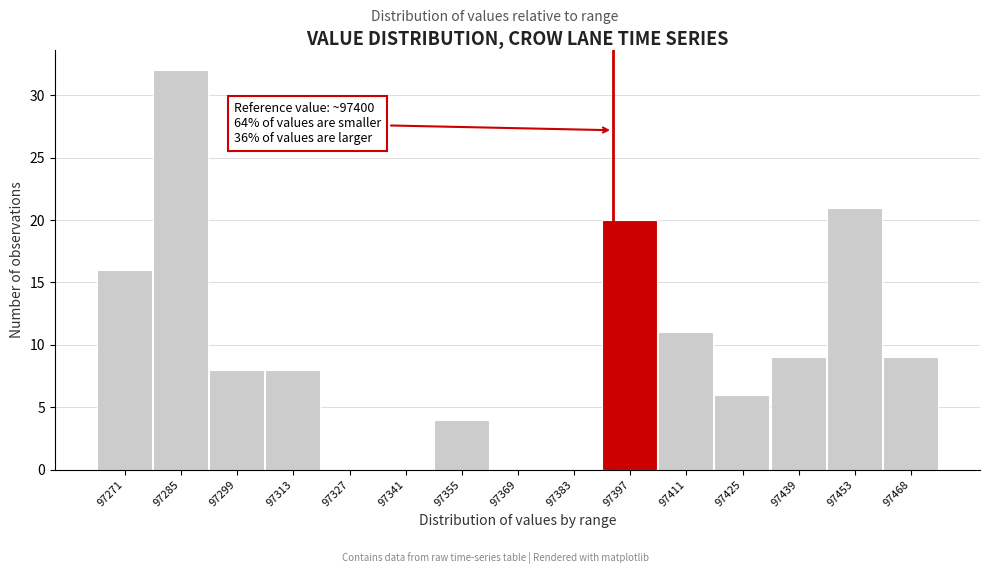

Reading left to right, list all the values displayed in this chart.

97271=16	97285=32	97299=8	97313=8	97327=0	97341=0	97355=4	97369=0	97383=0	97397=20	97411=11	97425=6	97439=9	97453=21	97468=9